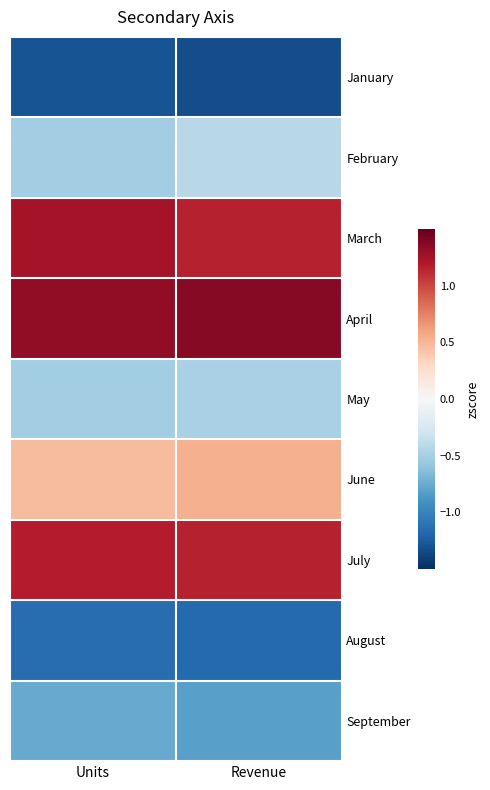

Reading left to right, list all the values displayed in this chart.

January: Units=-1.3	Revenue=-1.3
February: Units=-0.5	Revenue=-0.4
March: Units=1.2	Revenue=1.2
April: Units=1.3	Revenue=1.4
May: Units=-0.5	Revenue=-0.5
June: Units=0.5	Revenue=0.5
July: Units=1.2	Revenue=1.2
August: Units=-1.1	Revenue=-1.2
September: Units=-0.8	Revenue=-0.8